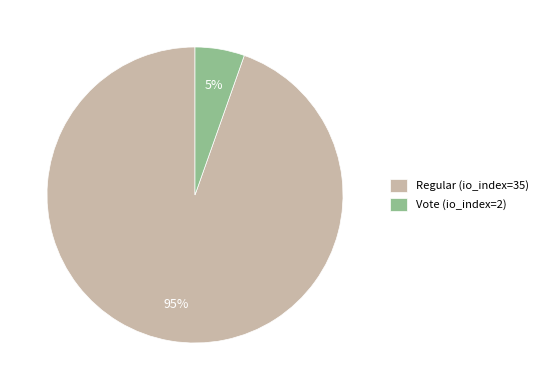

Is it true that Regular (io_index=35) is 95% of the pie?

True